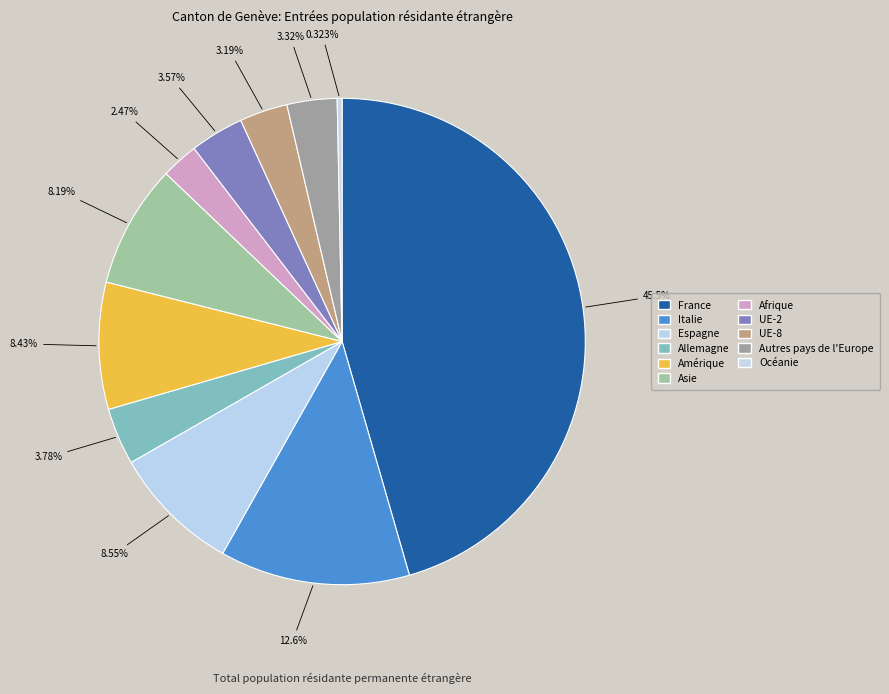

What is the ratio of the value at France to the value at Océanie?

141.0